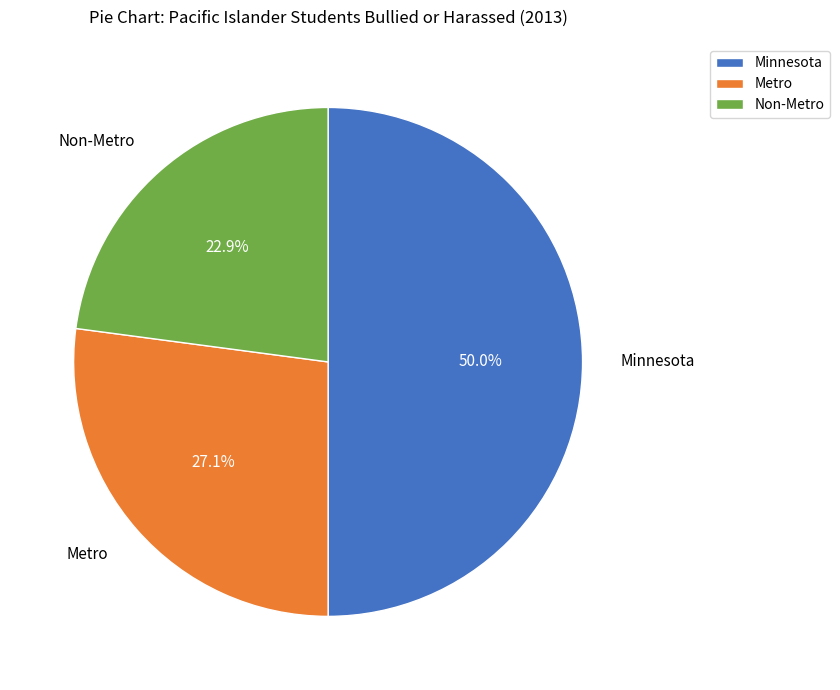

What is the ratio of the value at Metro to the value at Non-Metro?

1.2